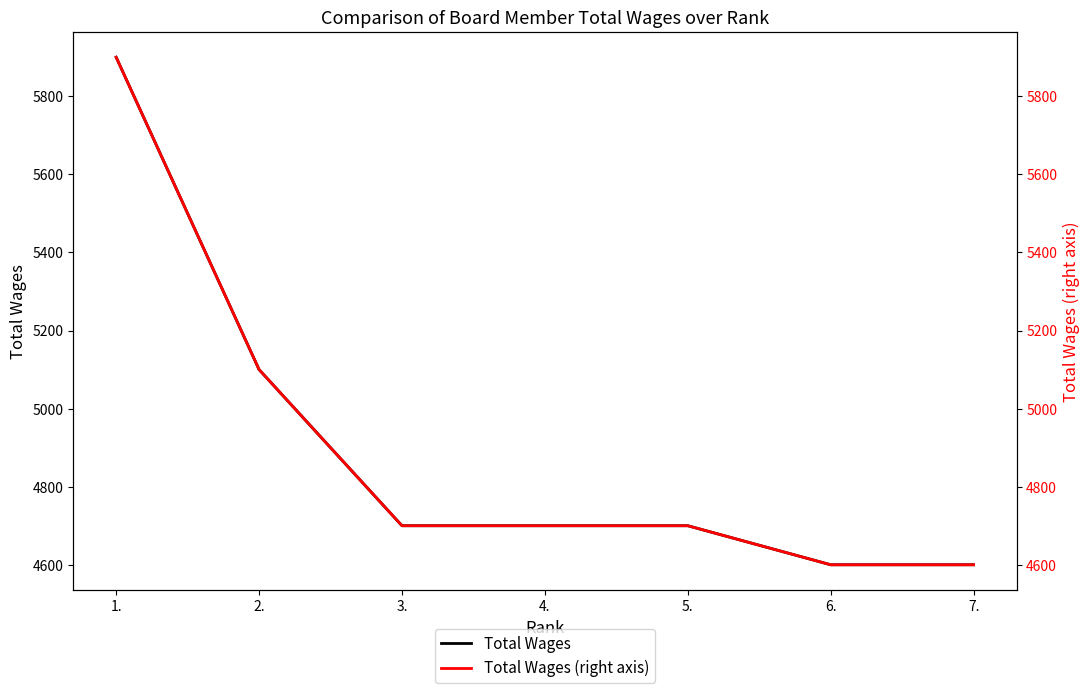

What is the sum of the Total Wages values at 7. and 6.?

9200